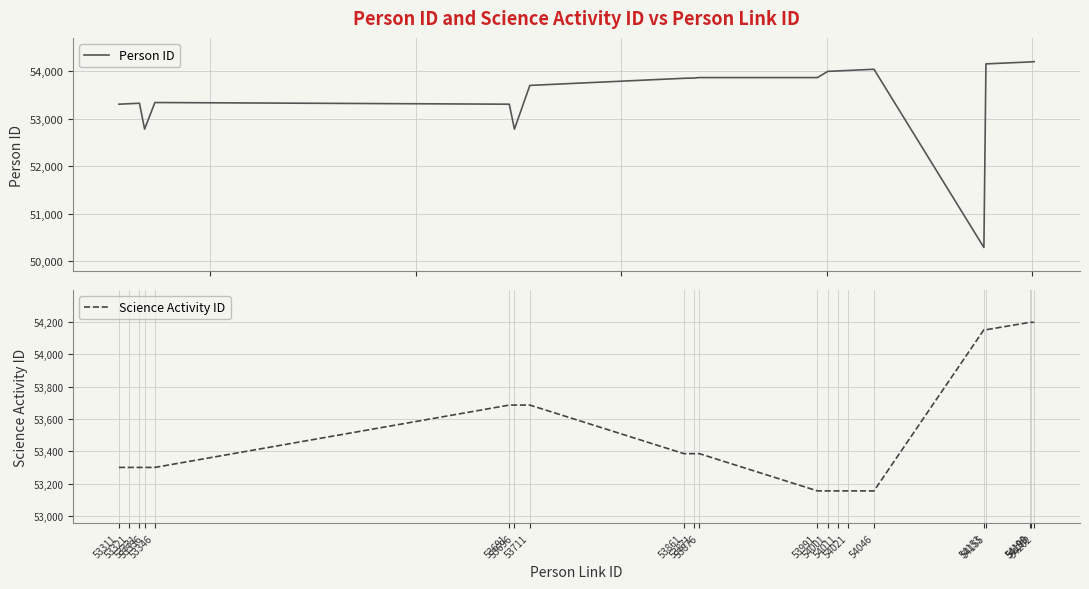

How many series are shown in this chart?

2